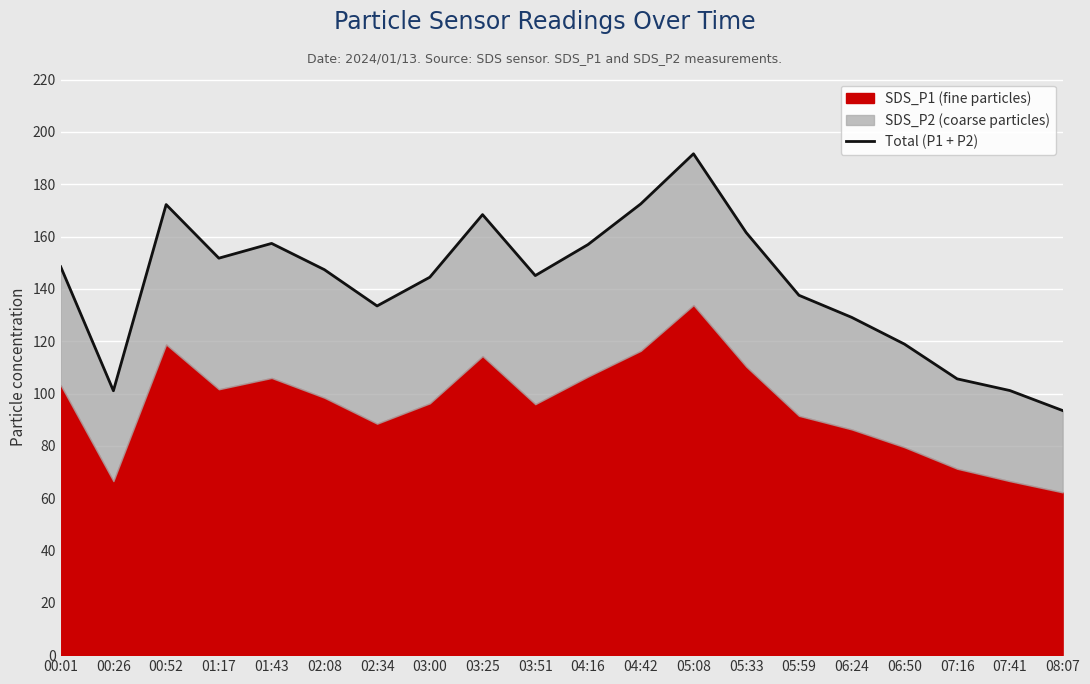

What is the value of the 19th point from the left?

101.1